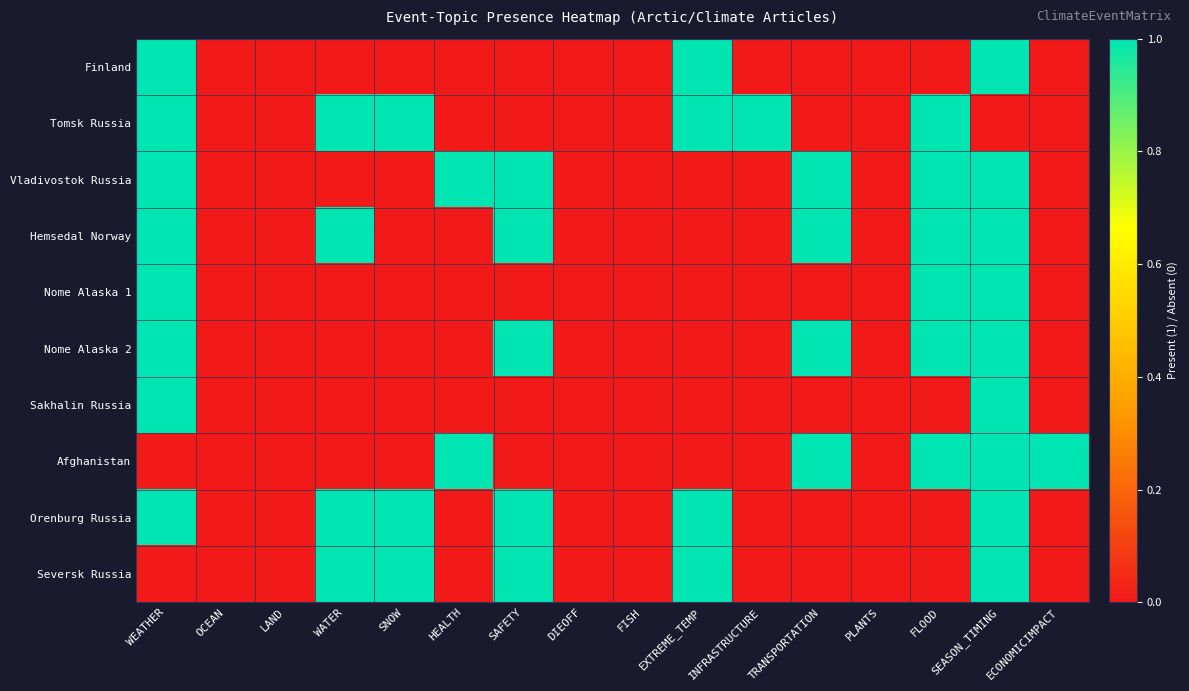

Rank the series at FLOOD from lowest to highest value.

Finland, Sakhalin Russia, Orenburg Russia, Seversk Russia, Tomsk Russia, Vladivostok Russia, Hemsedal Norway, Nome Alaska 1, Nome Alaska 2, Afghanistan